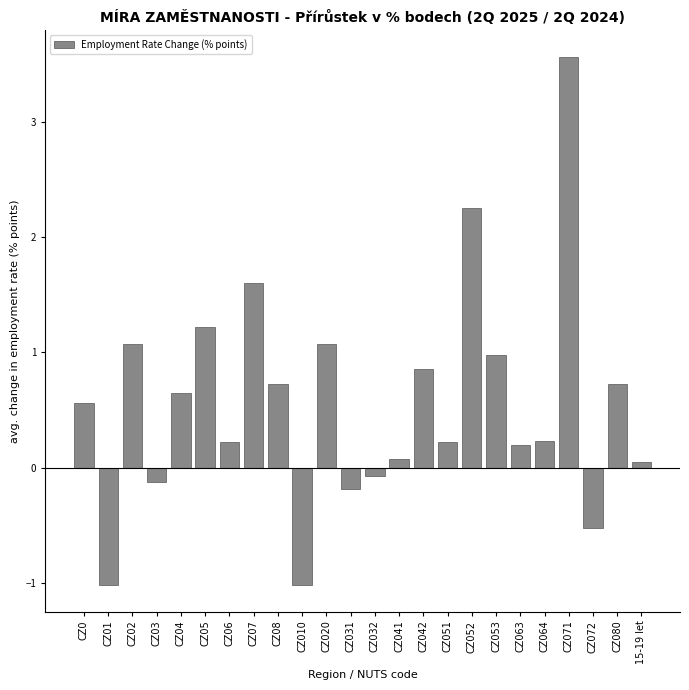

Reading left to right, extract all data points from this chart.

CZ0=0.6	CZ01=-1.0	CZ02=1.1	CZ03=-0.1	CZ04=0.6	CZ05=1.2	CZ06=0.2	CZ07=1.6	CZ08=0.7	CZ010=-1.0	CZ020=1.1	CZ031=-0.2	CZ032=-0.1	CZ041=0.1	CZ042=0.9	CZ051=0.2	CZ052=2.3	CZ053=1.0	CZ063=0.2	CZ064=0.2	CZ071=3.6	CZ072=-0.5	CZ080=0.7	15-19 let=0.1